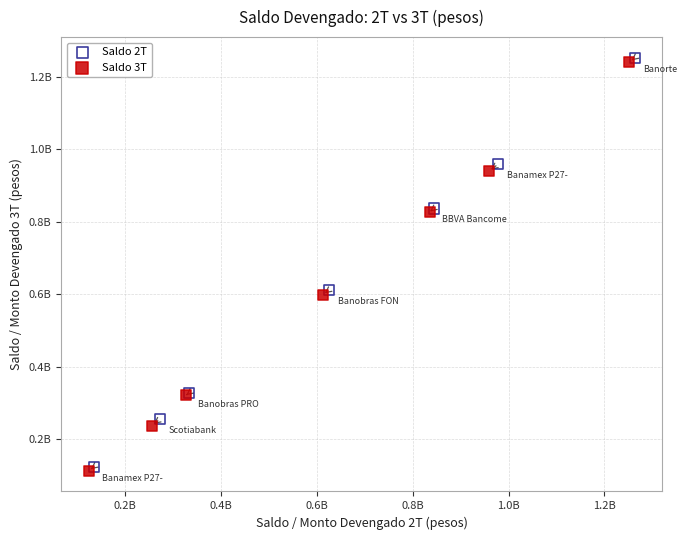

What are all the series names shown in the legend?

Saldo 2T, Saldo 3T